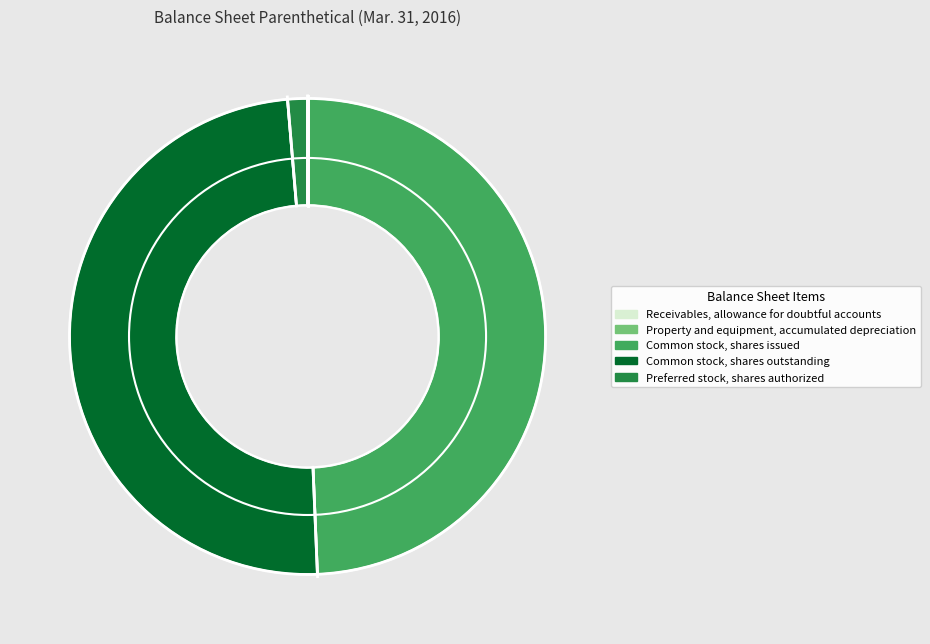

The Preferred stock, shares authorized slice represents 11% of the pie. True or false?

False